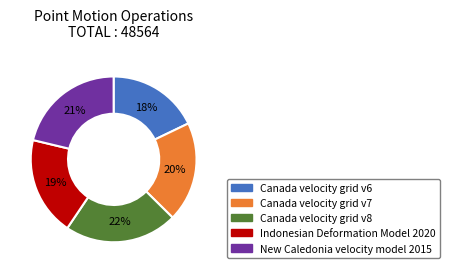

Does Indonesian Deformation Model 2020 account for over 50% of the chart?

No